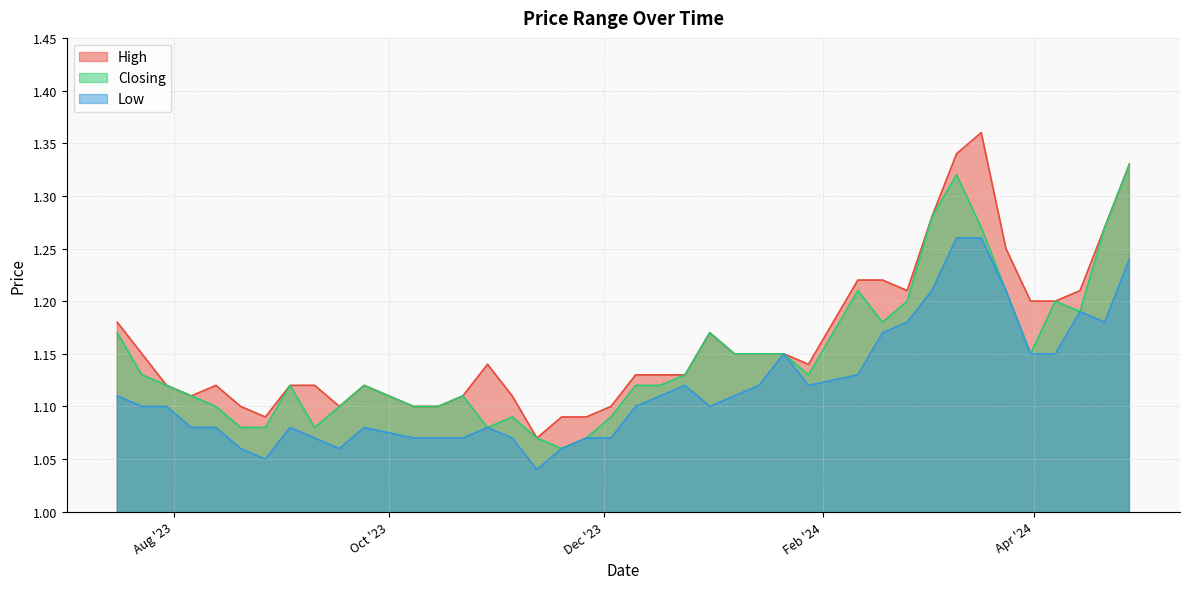

What is the total value across all series at 21/01/2024?

3.4